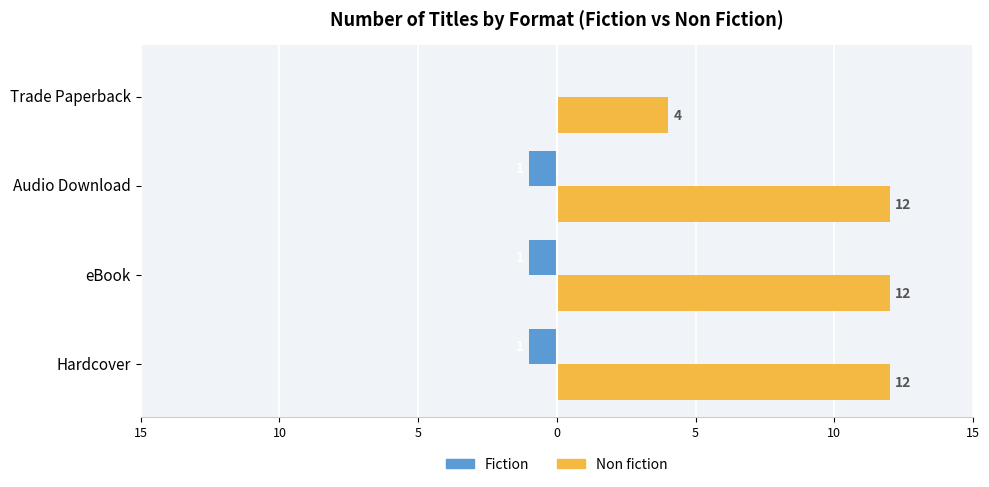

What are all the series names shown in the legend?

Fiction, Non fiction